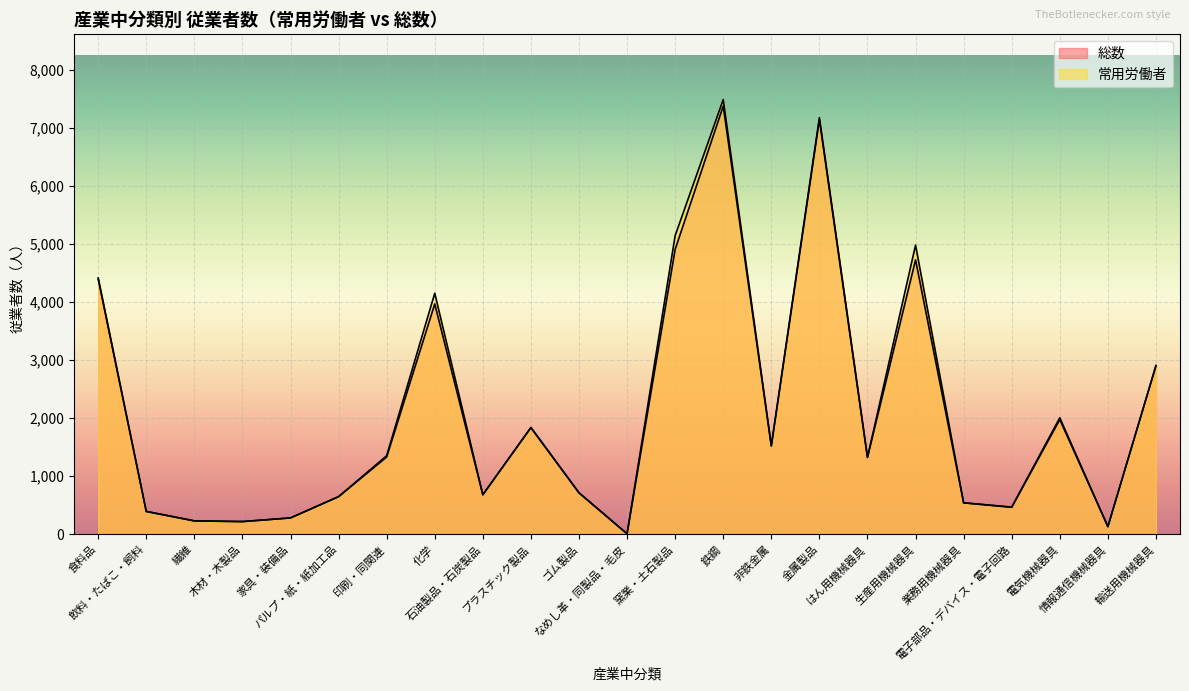

What is the total value across all series at 業務用機械器具?

1081